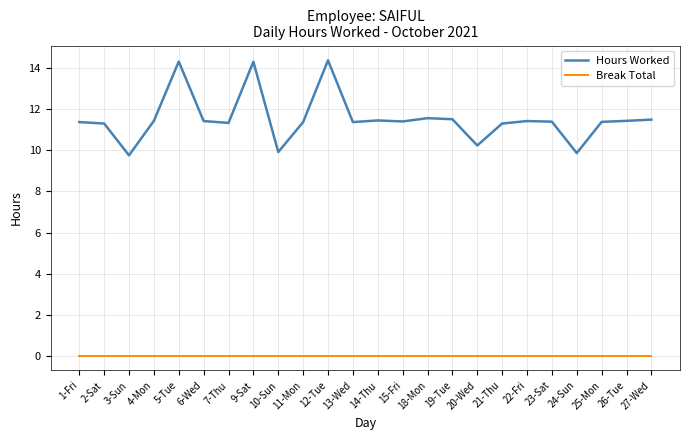

What are all the series names shown in the legend?

Hours Worked, Break Total